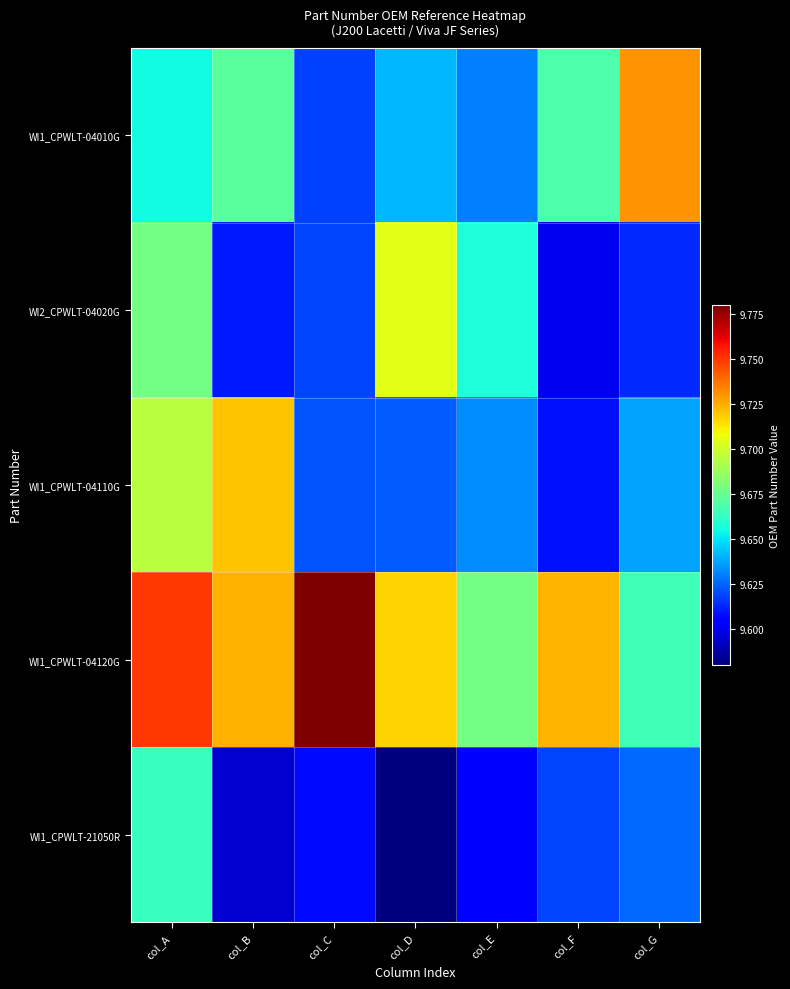

What is the spread (max minus min) of values at col_B?

1299814